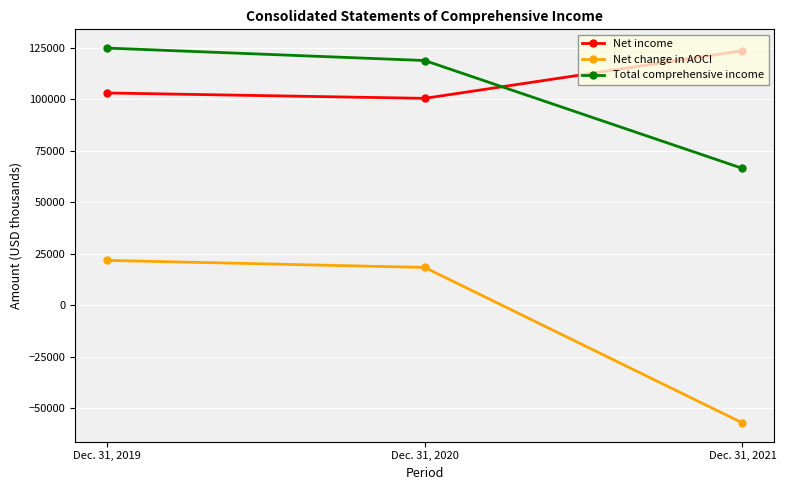

How many lines are shown in the chart?

3